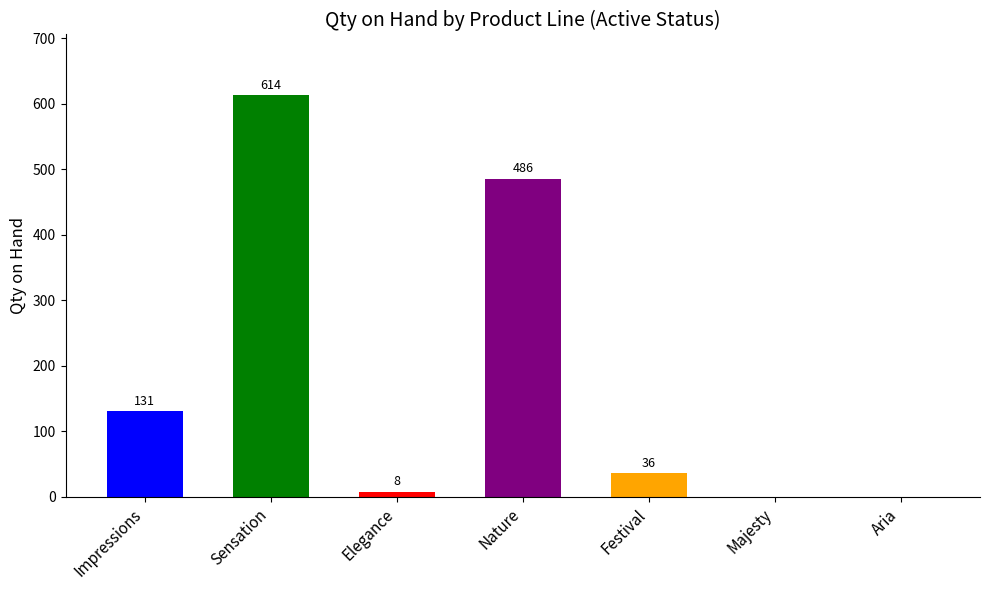

What is the change in value from Impressions to Nature?

+355